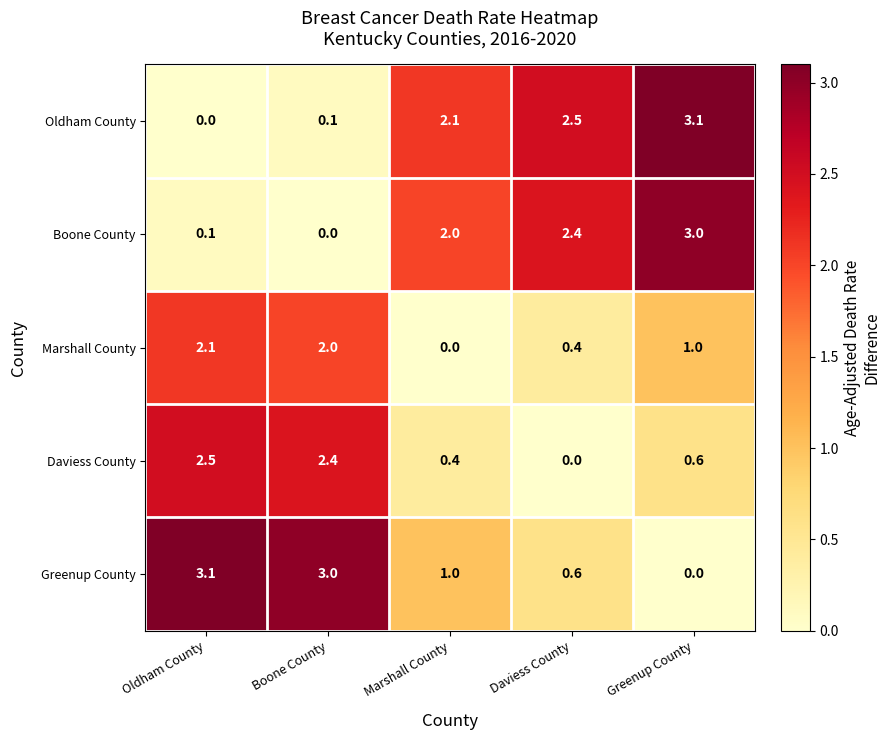

Read the Marshall County value at Daviess County.

0.4